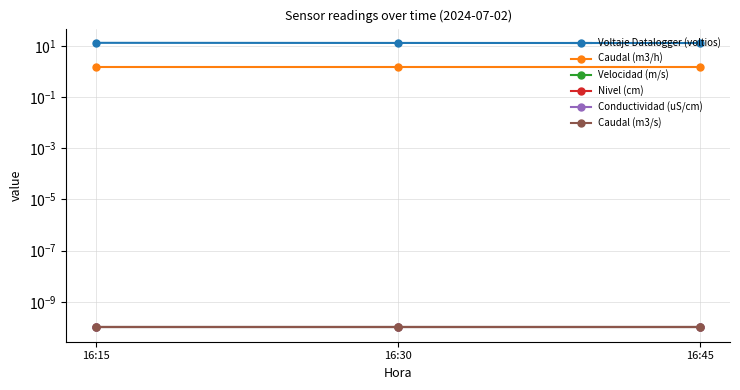

At which category does the chart reach its peak across all series?

16:15